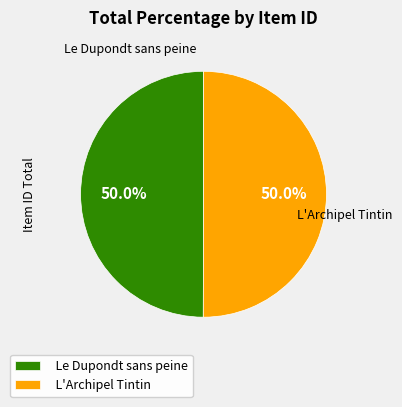

Approximately how many times larger is the value at Le Dupondt sans peine compared to L'Archipel Tintin?

1.0